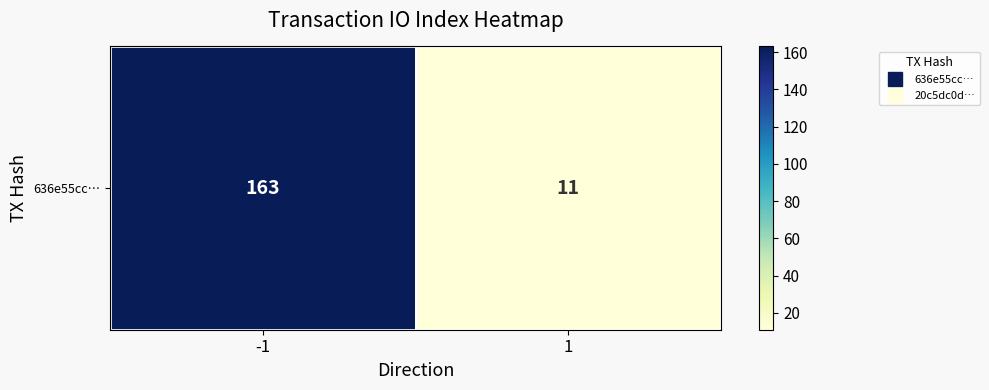

Where is the data nearest to the value 87?

-1